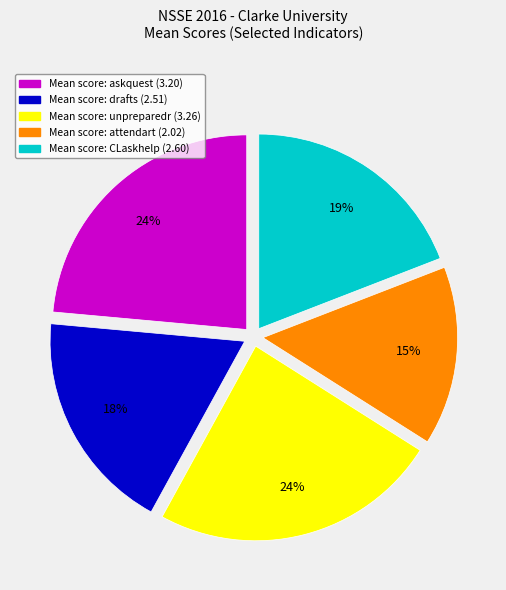

To the nearest percent, what is the average slice percentage?

20%